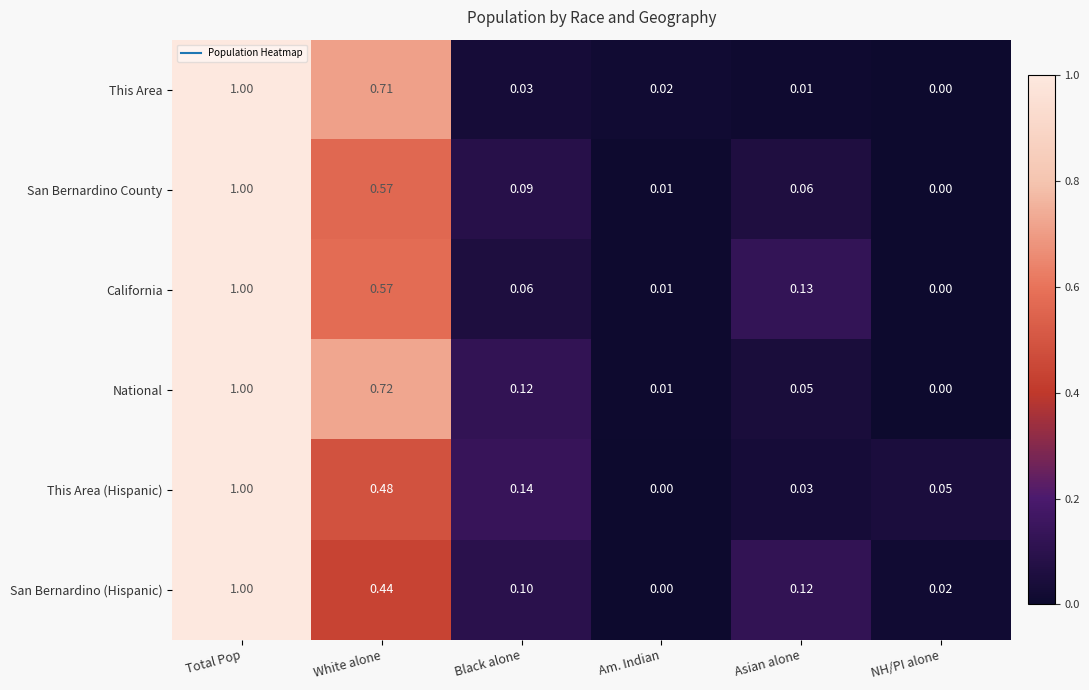

Rank the series at Asian alone from lowest to highest value.

This Area, This Area (Hispanic), National, San Bernardino County, San Bernardino (Hispanic), California